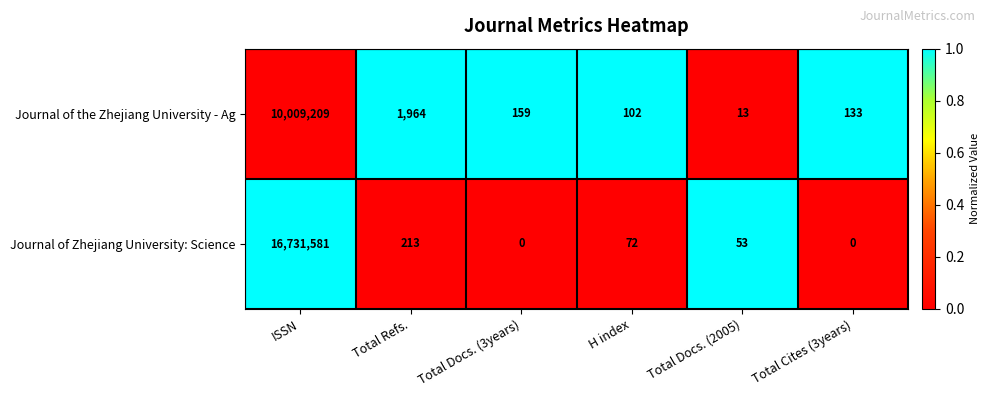

What is the greatest value displayed?

16731581